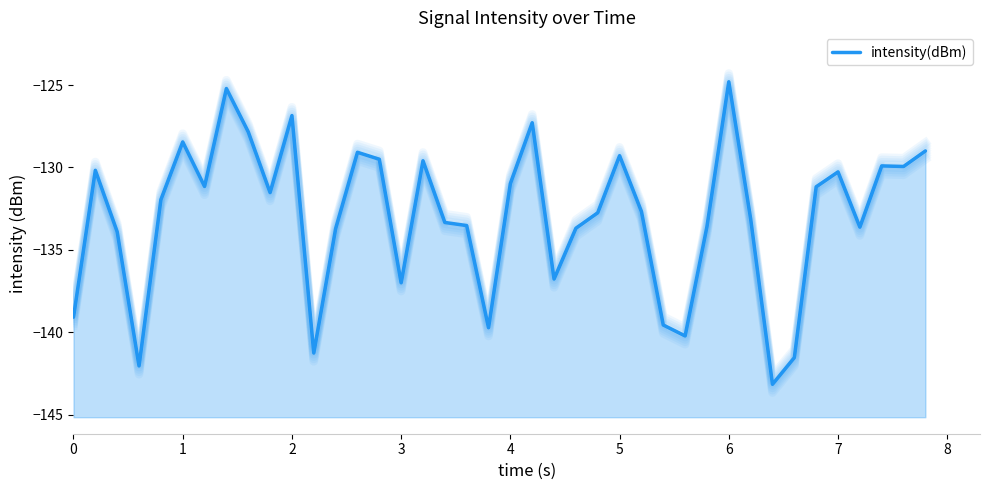

Reading left to right, list all the values displayed in this chart.

-139.1	-130.2	-133.9	-142.0	-132.0	-128.5	-131.2	-125.2	-127.8	-131.5	-126.9	-141.3	-133.7	-129.1	-129.5	-137.0	-129.6	-133.3	-133.5	-139.7	-131.0	-127.3	-136.8	-133.7	-132.8	-129.3	-132.7	-139.6	-140.2	-133.6	-124.8	-133.1	-143.2	-141.5	-131.2	-130.3	-133.6	-129.9	-129.9	-129.0